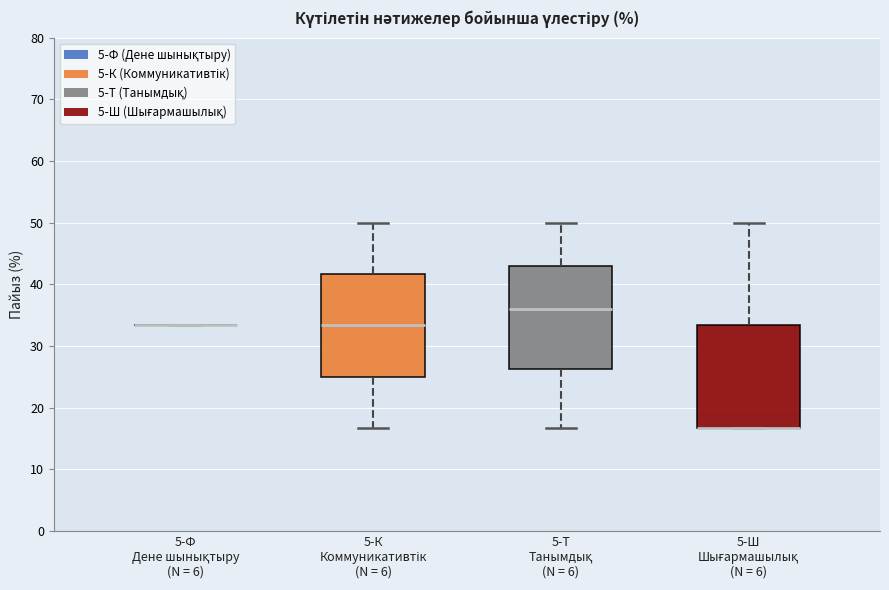

Where is the upper edge of the box for 5-Т Танымдық (N = 6) on the y-axis? The values are not printed on the chart, so give them approximately, as read against the axis.

43